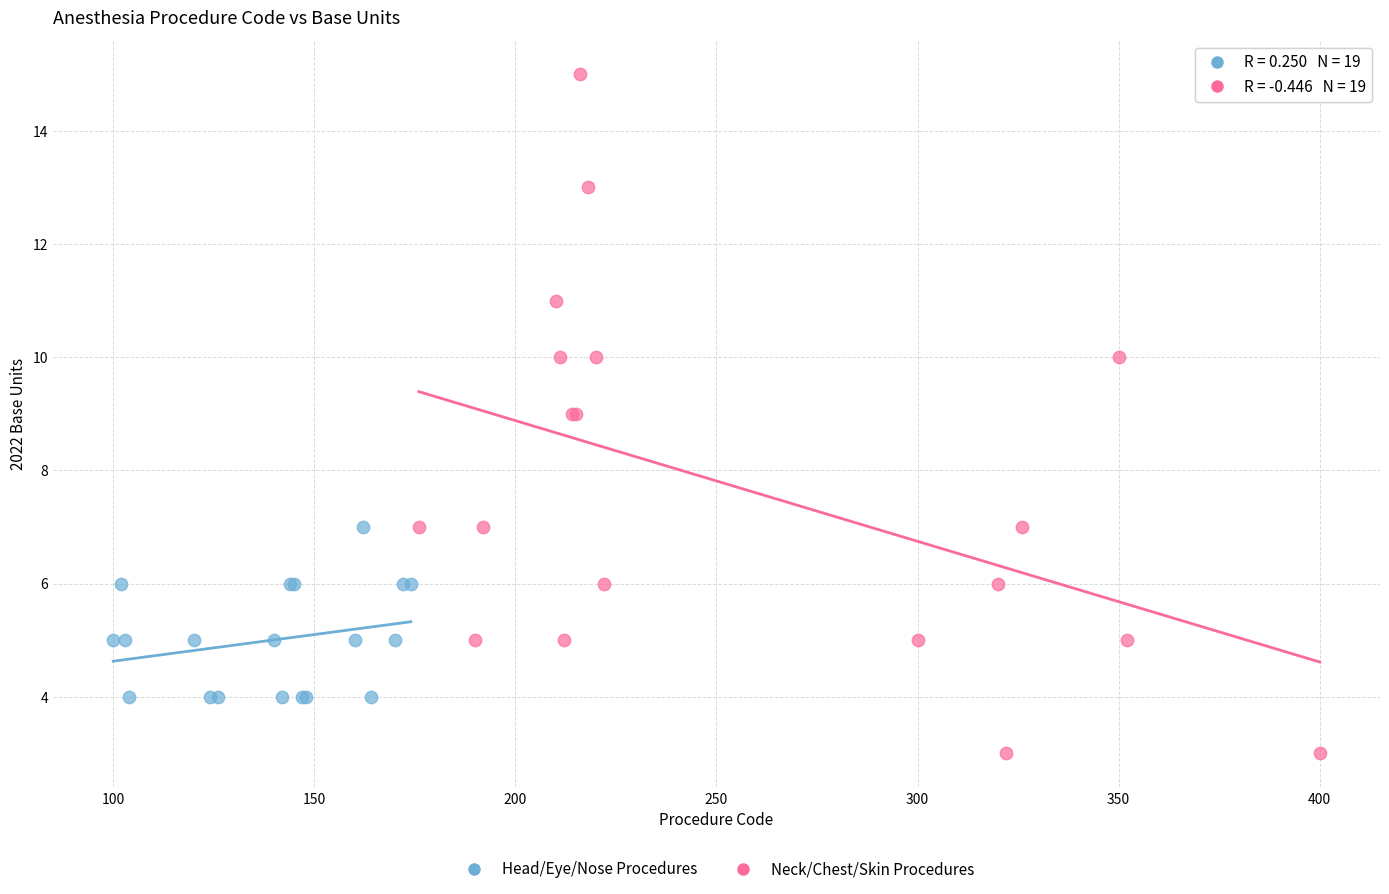

Which series contains the highest Y value?

Neck/Chest/Skin Procedures